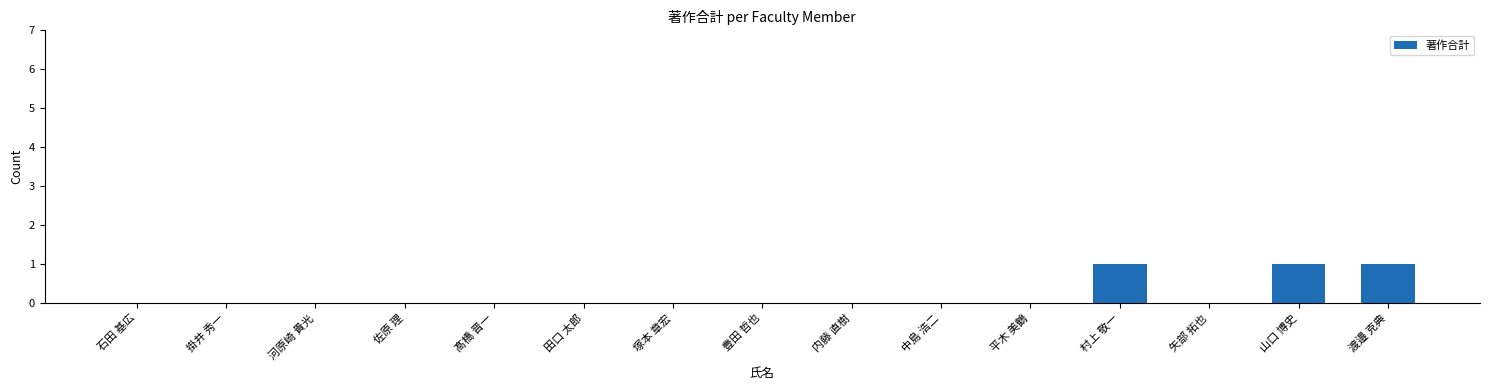

What is the sum of all values?

3